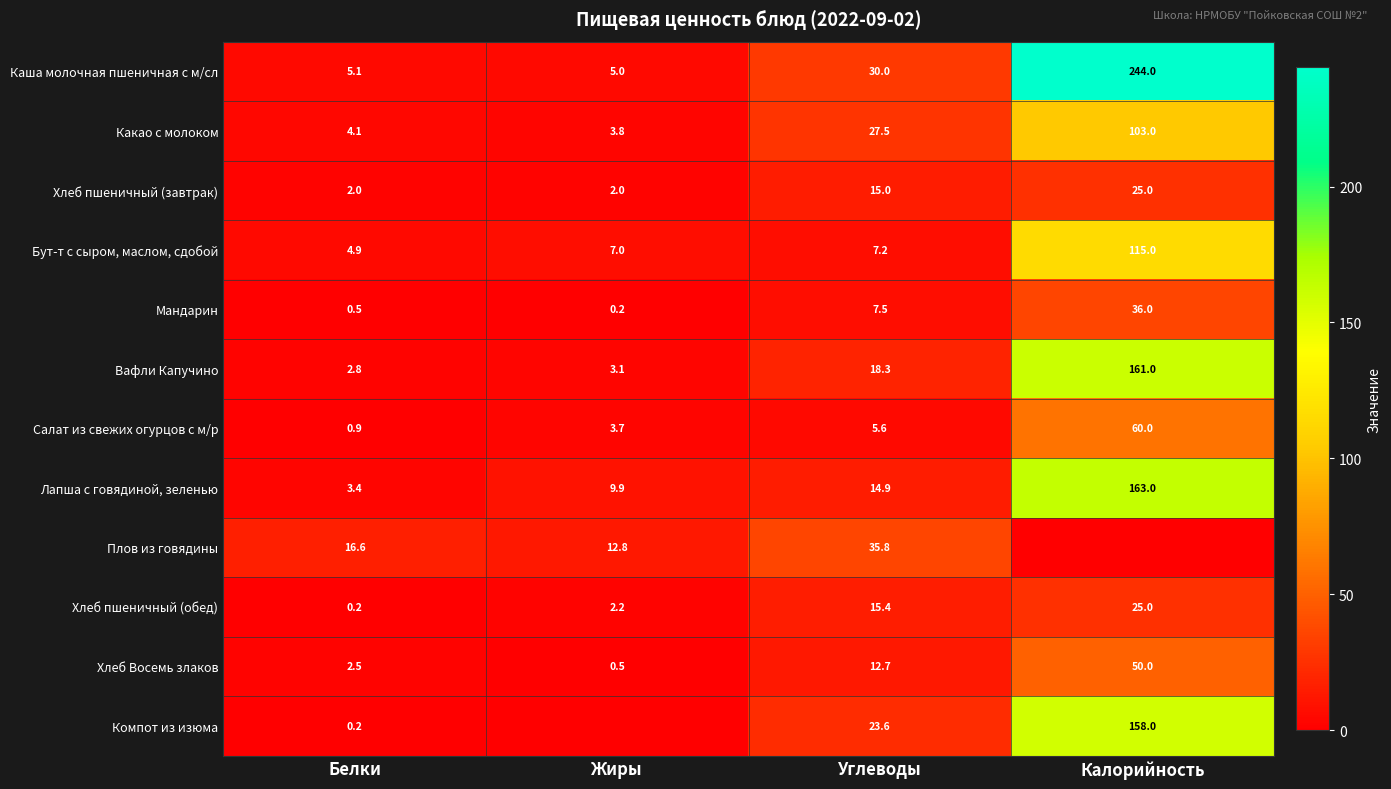

Count the number of data series in this chart.

12